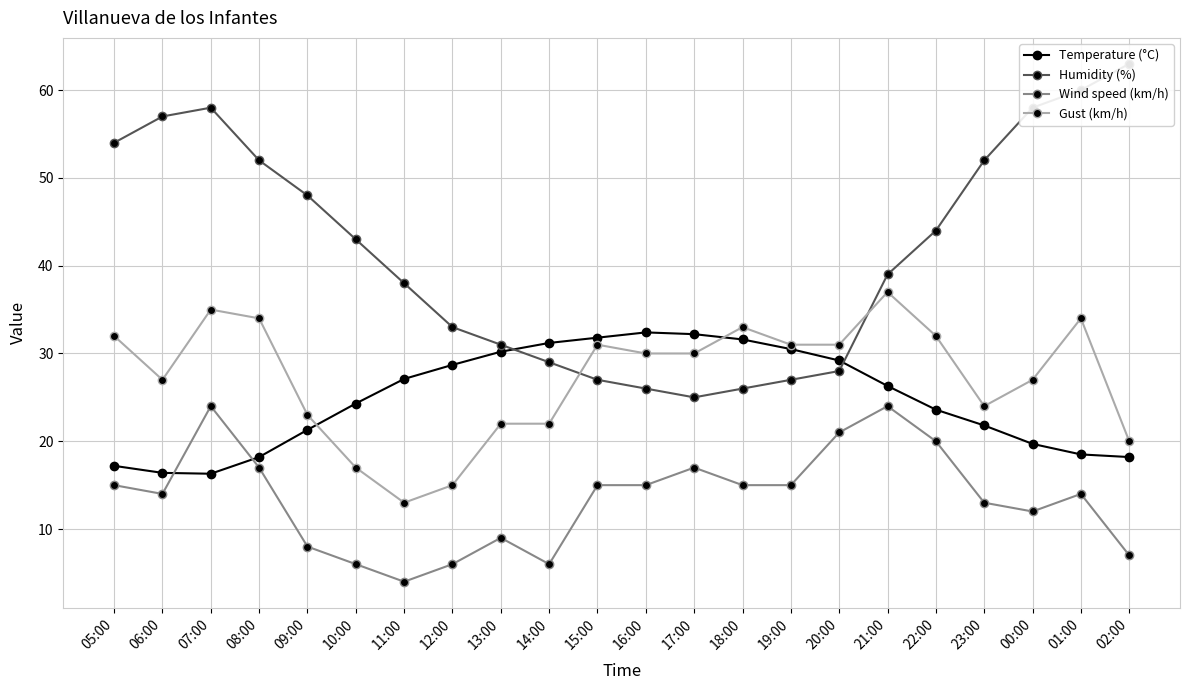

Reading left to right, list all the values displayed in this chart.

Temperature (°C): 17.2	16.4	16.3	18.2	21.3	24.3	27.1	28.7	30.2	31.2	31.8	32.4	32.2	31.6	30.5	29.2	26.3	23.6	21.8	19.7	18.5	18.2
Humidity (%): 54.0	57.0	58.0	52.0	48.0	43.0	38.0	33.0	31.0	29.0	27.0	26.0	25.0	26.0	27.0	28.0	39.0	44.0	52.0	58.0	60.0	63.0
Wind speed (km/h): 15.0	14.0	24.0	17.0	8.0	6.0	4.0	6.0	9.0	6.0	15.0	15.0	17.0	15.0	15.0	21.0	24.0	20.0	13.0	12.0	14.0	7.0
Gust (km/h): 32.0	27.0	35.0	34.0	23.0	17.0	13.0	15.0	22.0	22.0	31.0	30.0	30.0	33.0	31.0	31.0	37.0	32.0	24.0	27.0	34.0	20.0